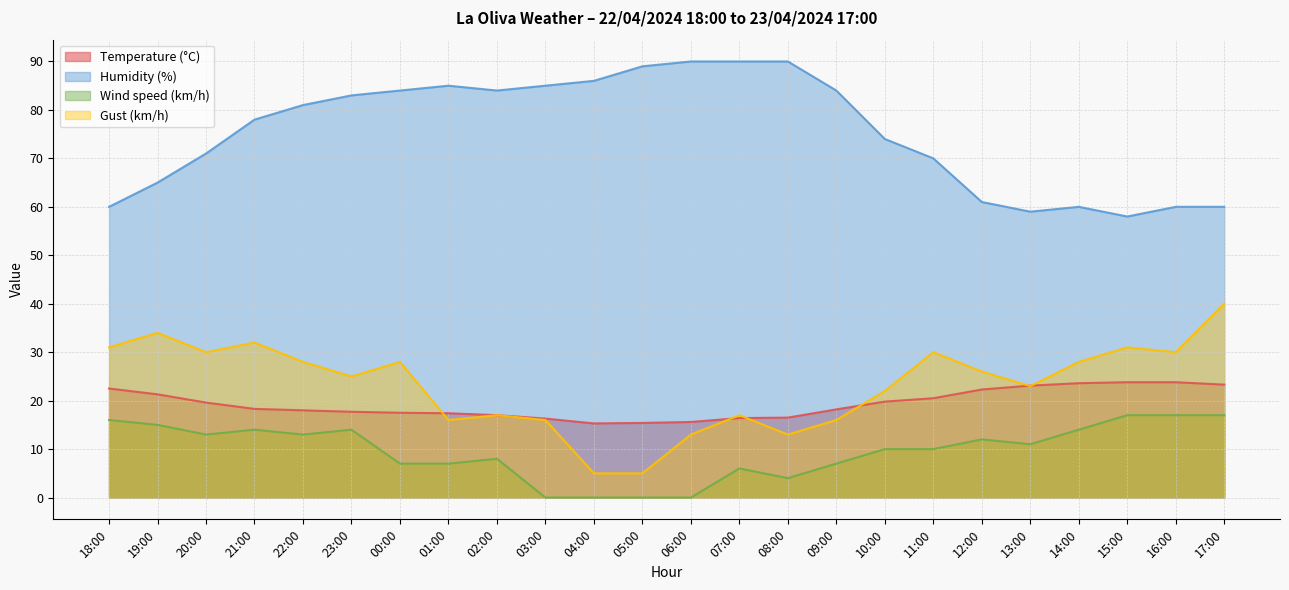

Is it true that Humidity (%) equals 111.2 at 09:00?

False